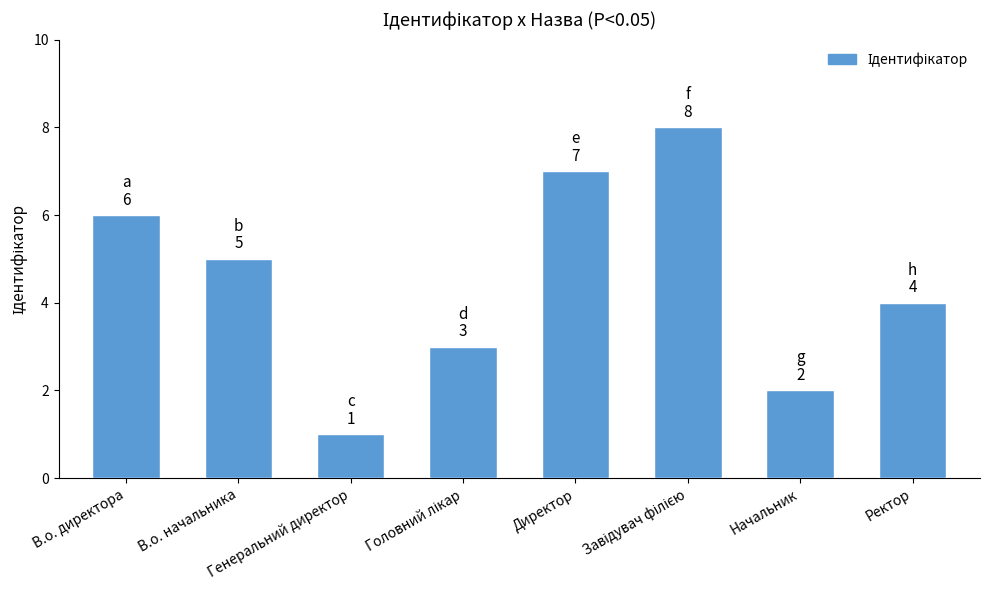

How many values are between 3 and 7?

5